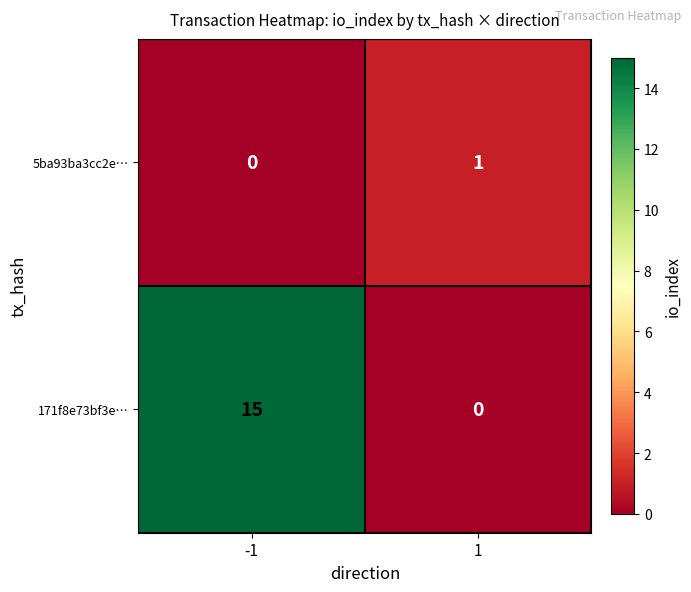

What is the sum of the 171f8e73bf3e… values at 1 and -1?

15